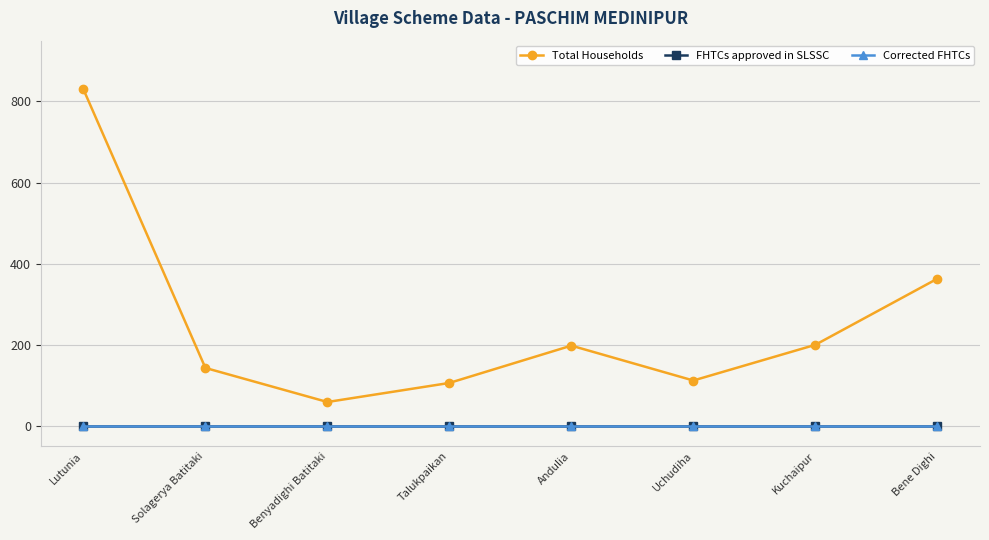

Is this an area chart (filled region under the line)?

No